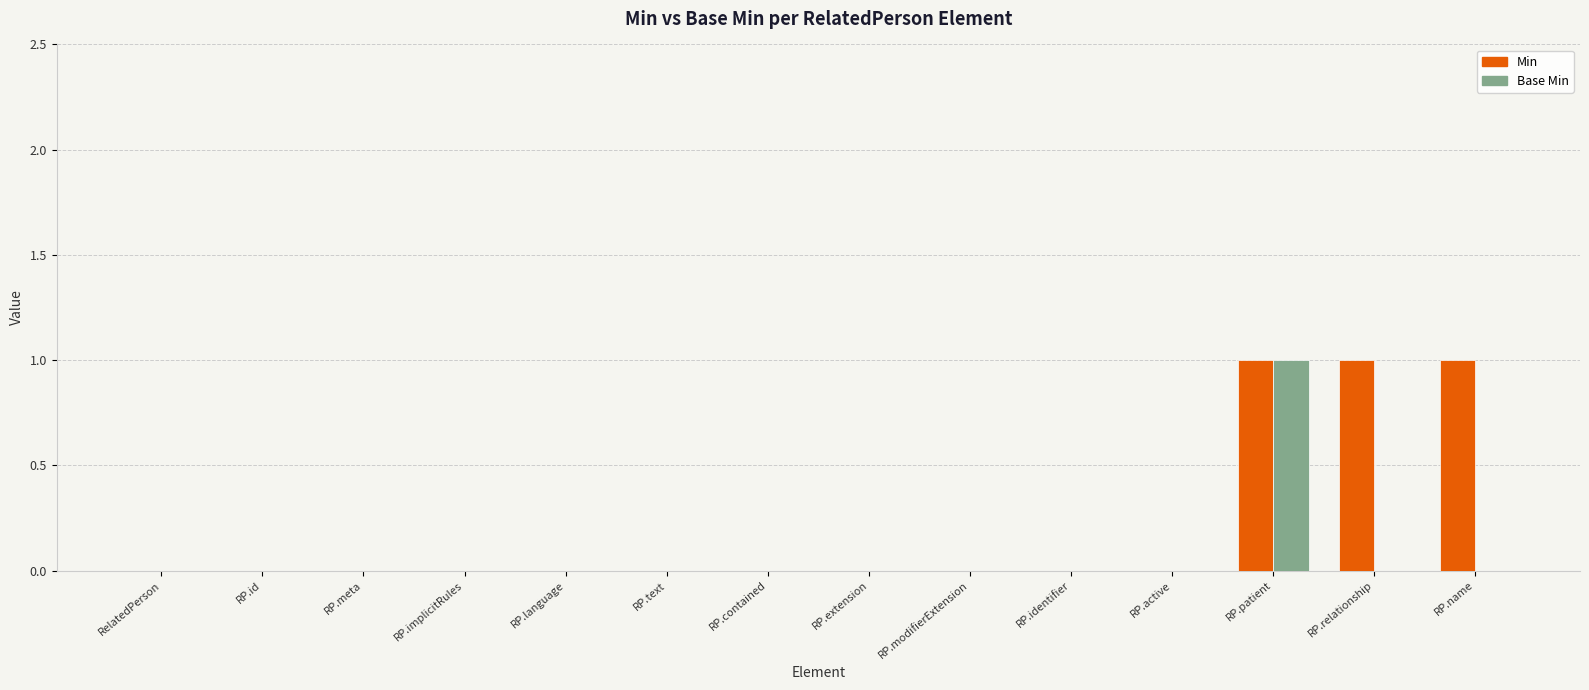

Is it true that Base Min equals 1 at RP.name?

False